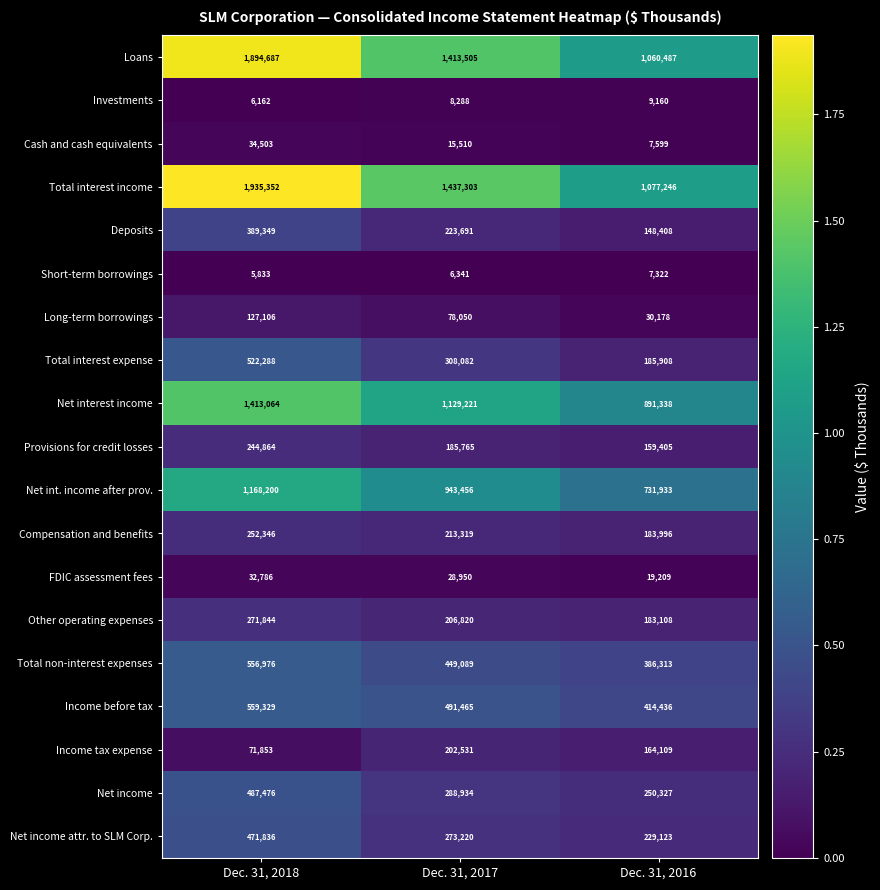

The value of Compensation and benefits at Dec. 31, 2017 is 333326. True or false?

False